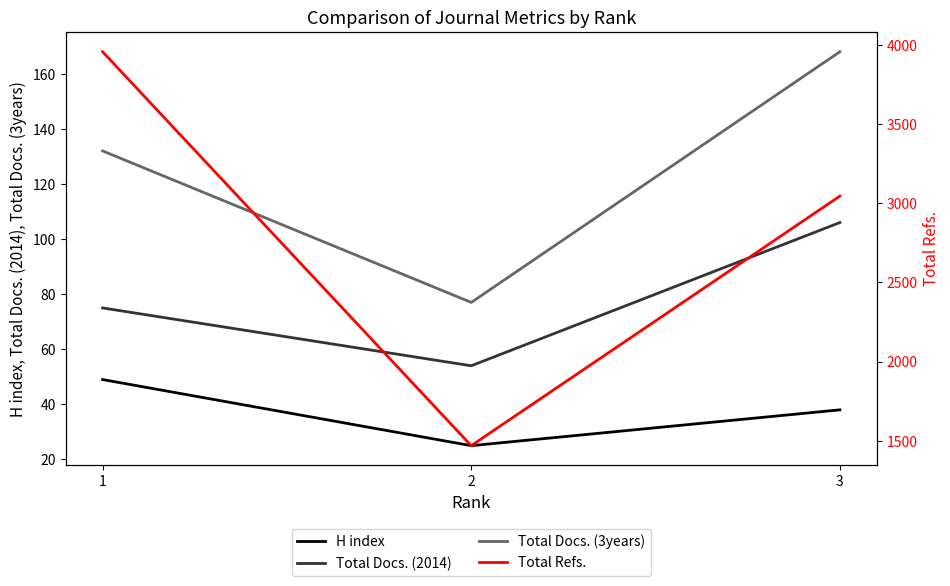

Is the value of Total Docs. (2014) at 1 greater than the value of H index at 1?

Yes